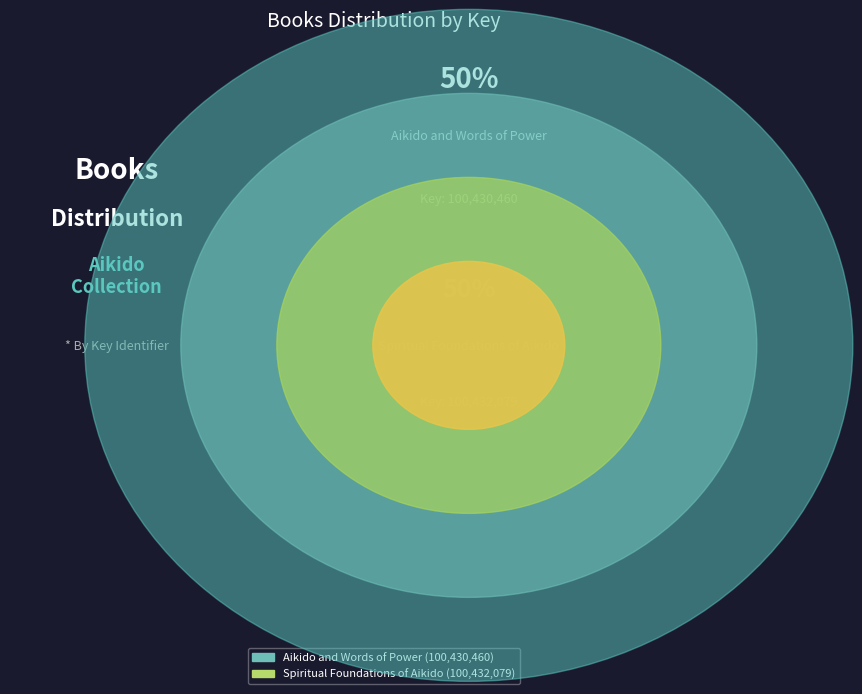

Is the sum of Aikido and Words of Power and Spiritual Foundations of Aikido greater than half?

Yes